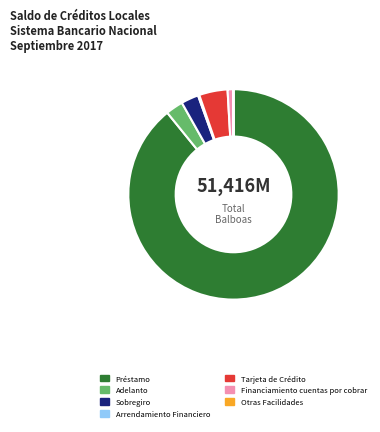

Which slice is the largest?

Préstamo